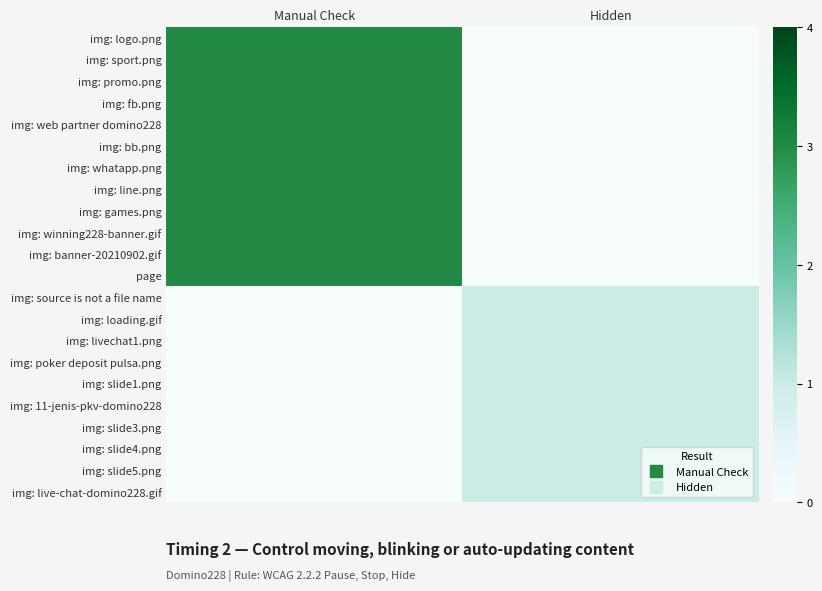

What is the maximum value shown in the chart?

3